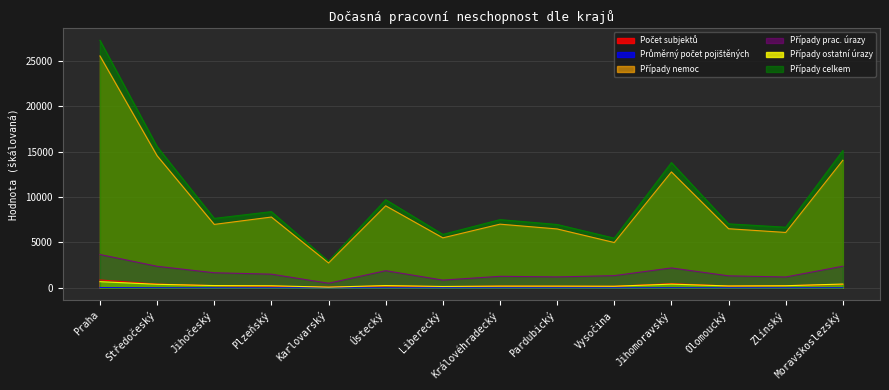

True or false: Případy nemoc and Případy prac. úrazy intersect in this chart.

False